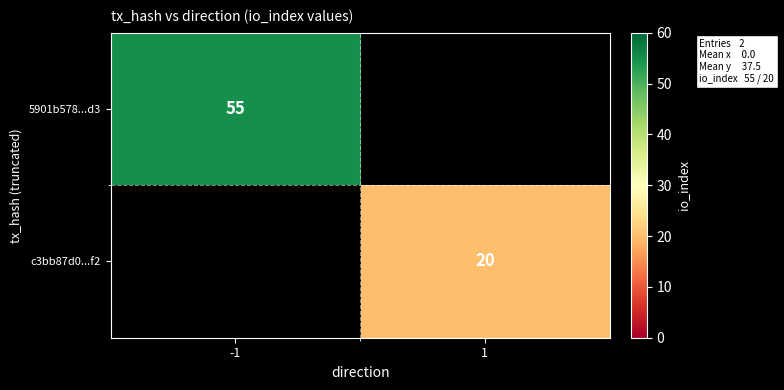

How many series are shown in this chart?

2